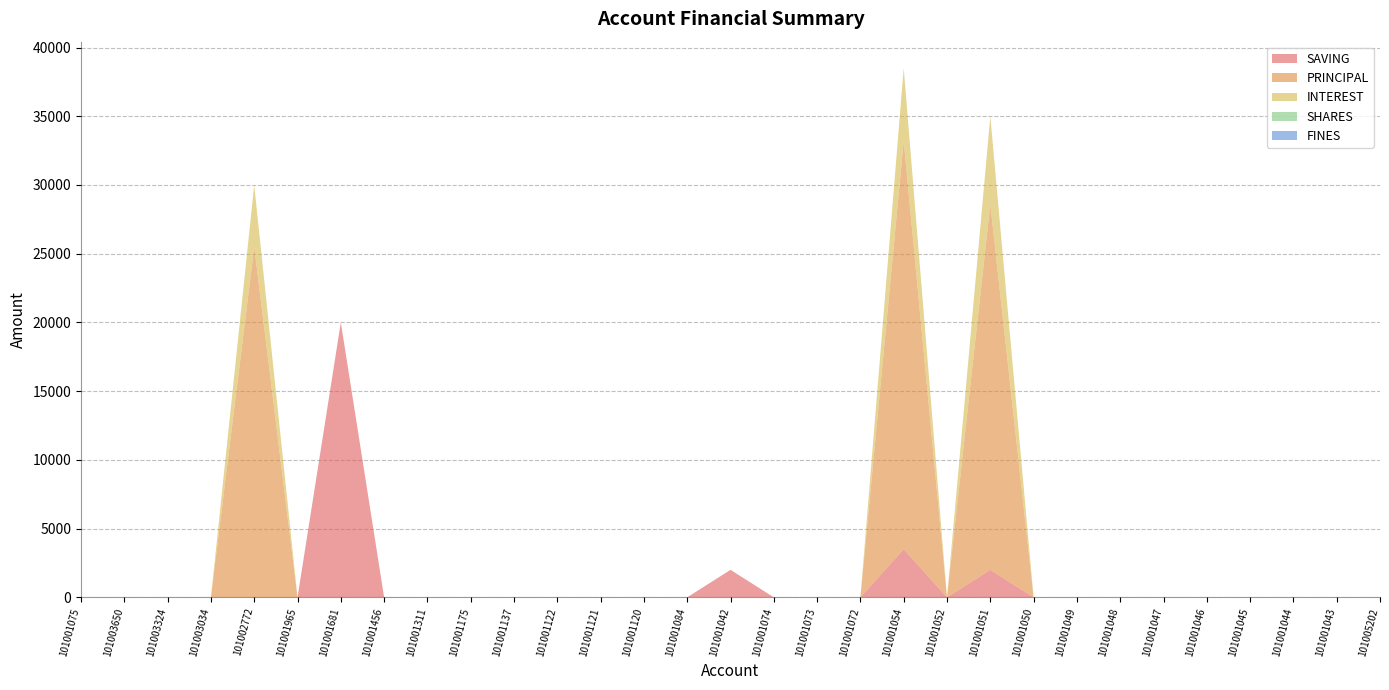

Reading left to right, list all the values displayed in this chart.

SAVING: 0	0	0	0	0	0	20000	0	0	0	0	0	0	0	0	2000	0	0	0	3500	0	2000	0	0	0	0	0	0	0	0	0
PRINCIPAL: 0	0	0	0	25500	0	0	0	0	0	0	0	0	0	0	0	0	0	0	29700	0	26600	0	0	0	0	0	0	0	0	0
INTEREST: 0	0	0	0	4500	0	0	0	0	0	0	0	0	0	0	0	0	0	0	5300	0	6400	0	0	0	0	0	0	0	0	0
SHARES: 0	0	0	0	0	0	0	0	0	0	0	0	0	0	0	0	0	0	0	0	0	0	0	0	0	0	0	0	0	0	0
FINES: 0	0	0	0	0	0	0	0	0	0	0	0	0	0	0	0	0	0	0	0	0	0	0	0	0	0	0	0	0	0	0